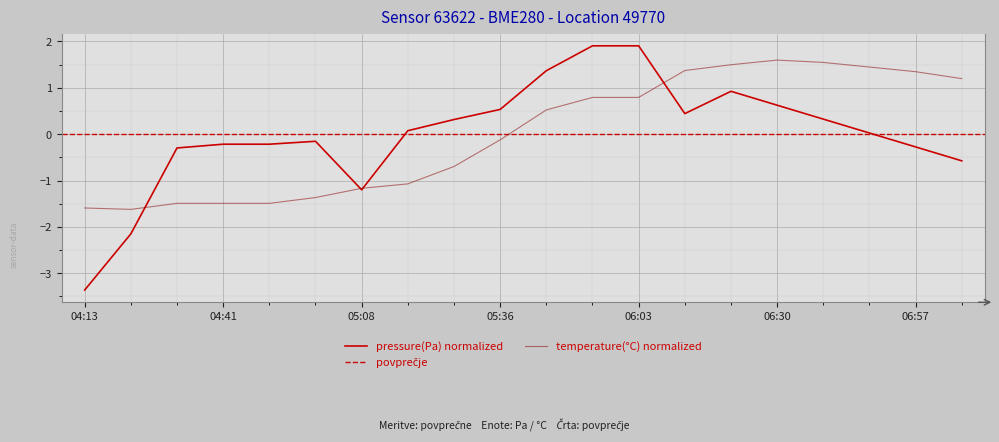

Reading right to left, list all the values displayed in this chart.

pressure: -0.6	-0.3	0.0	0.3	0.6	0.9	0.4	1.9	1.9	1.4	0.5	0.3	0.1	-1.2	-0.2	-0.2	-0.2	-0.3	-2.2	-3.4
temperature: 1.2	1.3	1.4	1.5	1.6	1.5	1.4	0.8	0.8	0.5	-0.1	-0.7	-1.1	-1.2	-1.4	-1.5	-1.5	-1.5	-1.6	-1.6